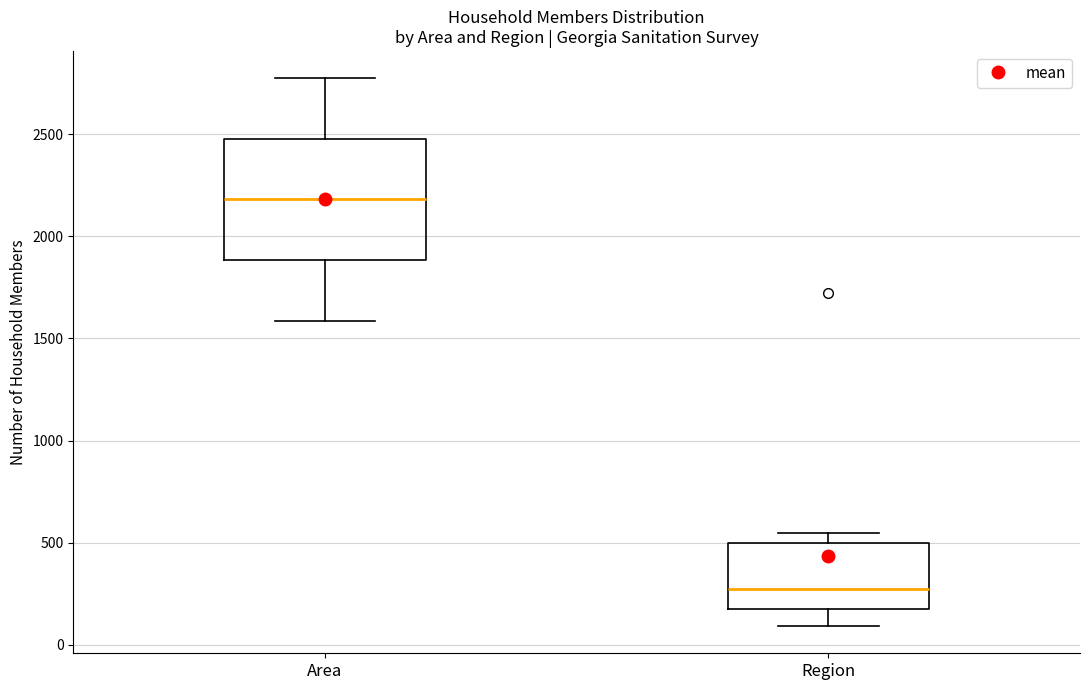

Reading left to right, transcribe this box plot: for each box, give where its median line is, the range the box spans, and where its two whiskers end, as read against the y-axis. The values are not printed on the chart, so give them approximately, as read against the axis.

Area: median 2200, box 1900 to 2500, whiskers 1600 to 2750
Region: median 250, box 150 to 500, whiskers 100 to 550